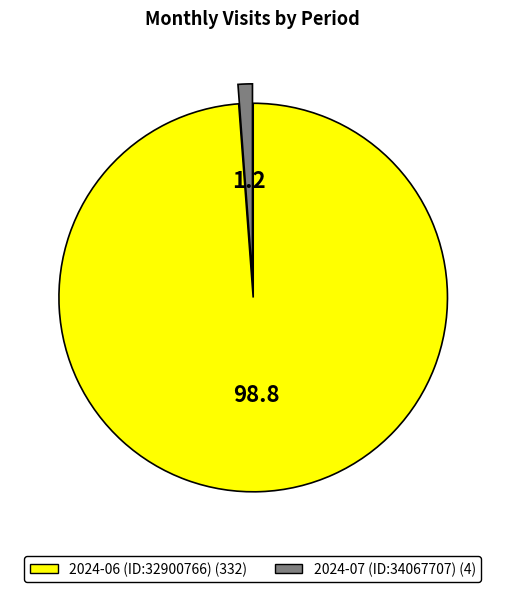

Approximately how many times larger is the value at 2024-06 (ID:32900766) compared to 2024-07 (ID:34067707)?

83.0